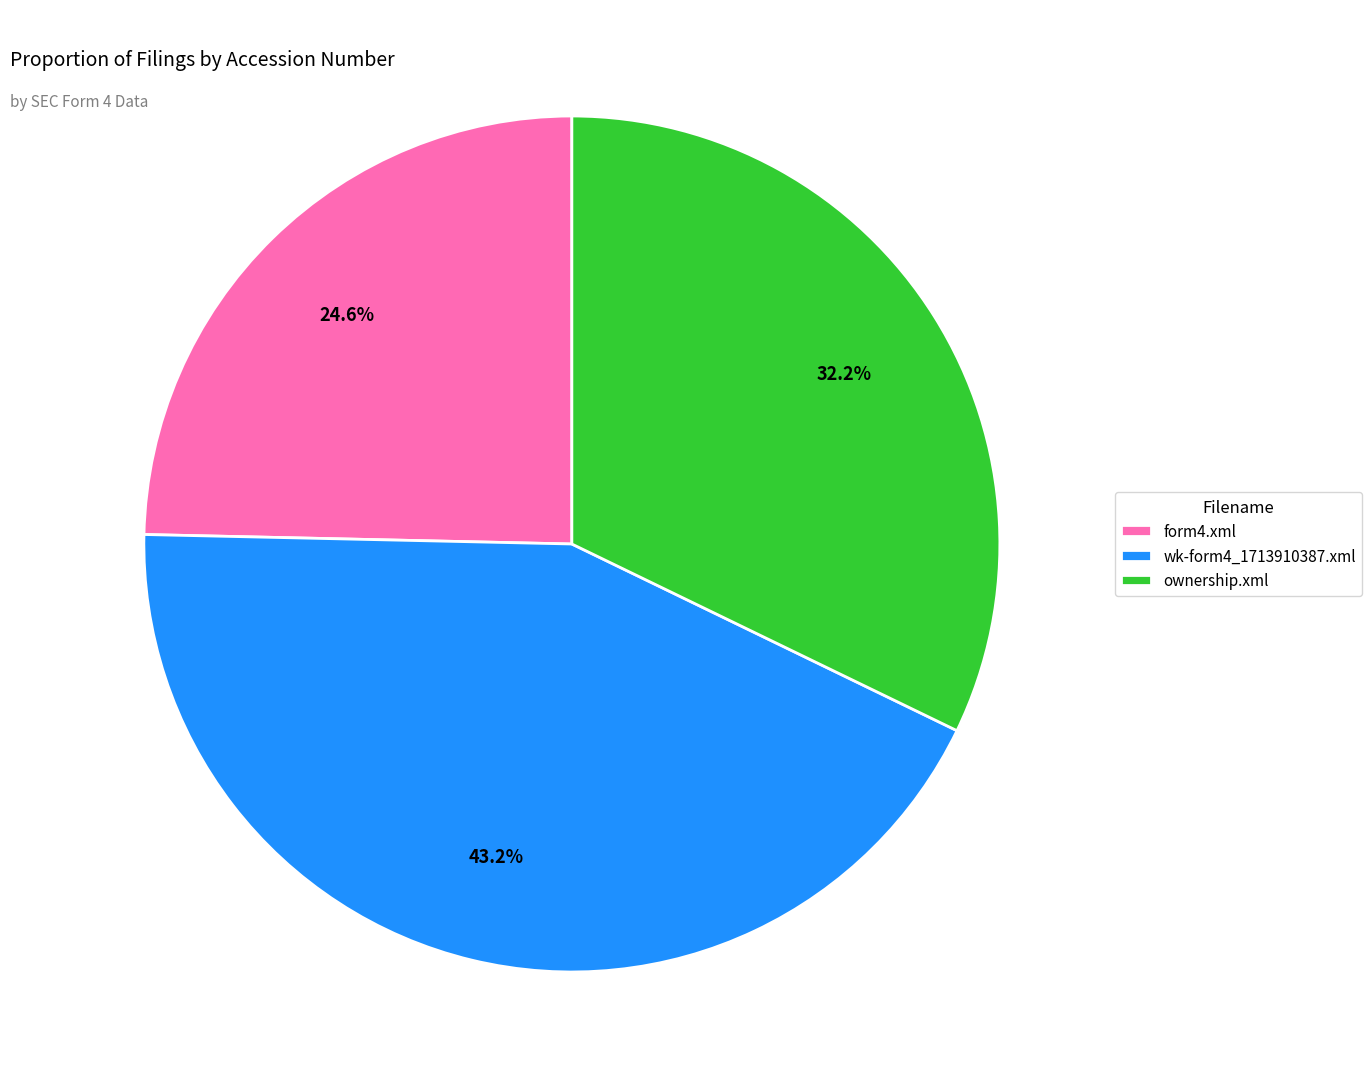

What is the ratio of the value at ownership.xml to the value at form4.xml?

1.3